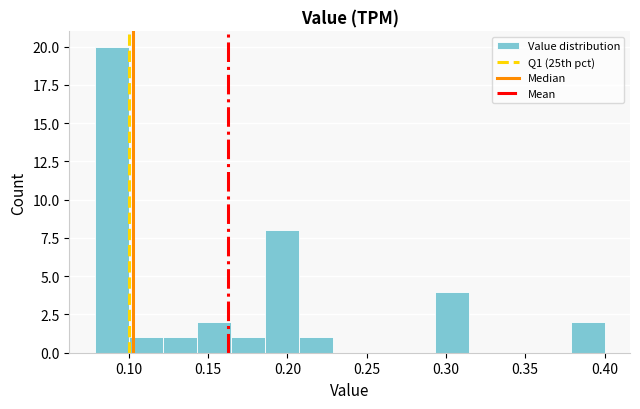

Reading left to right, list every bar in this chart as the range it spans on the x-axis followed by its height. Neither the bar edges nor the heights are printed on the chart, so give them approximately, as read against the axes.

0.080 to 0.100: 20
0.100 to 0.120: 1
0.120 to 0.145: 1
0.145 to 0.165: 2
0.165 to 0.185: 1
0.185 to 0.205: 8
0.205 to 0.230: 1
0.230 to 0.250: 0
0.250 to 0.270: 0
0.270 to 0.295: 0
0.295 to 0.315: 4
0.315 to 0.335: 0
0.335 to 0.355: 0
0.355 to 0.380: 0
0.380 to 0.400: 2